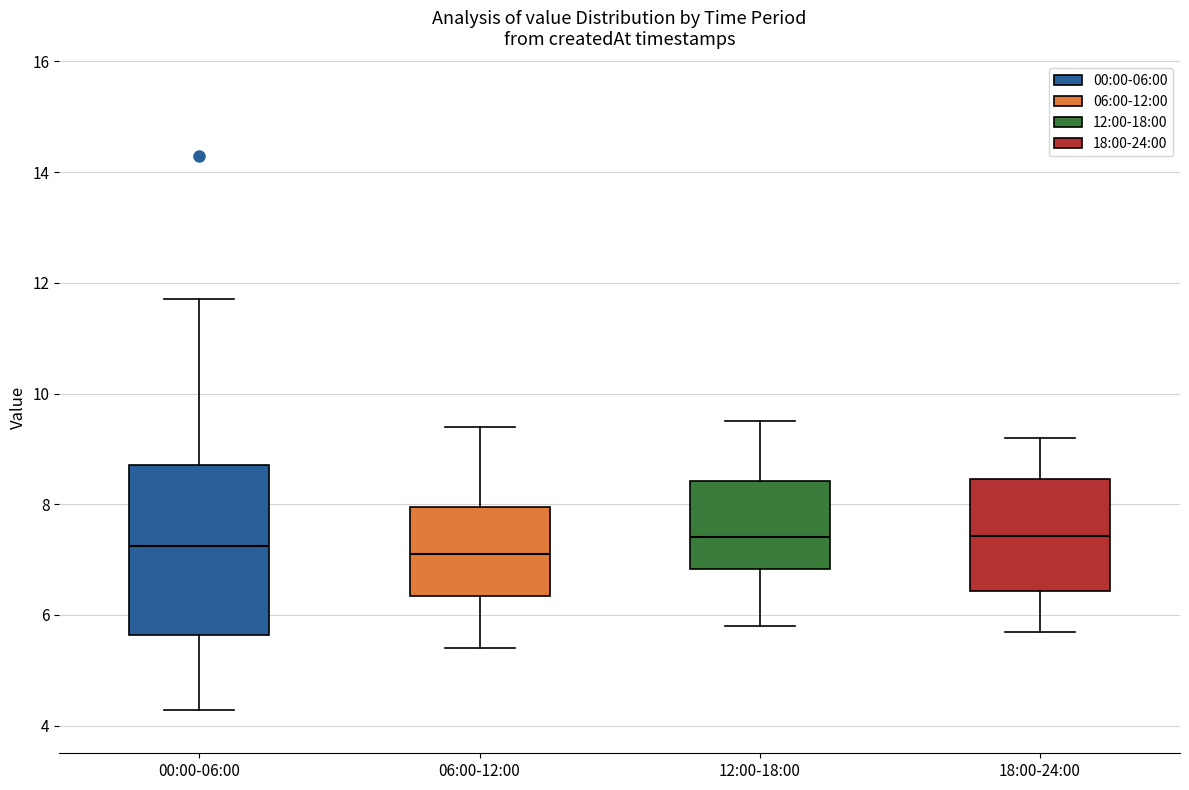

Which box is the tallest, from its lower edge to its upper edge?

00:00-06:00